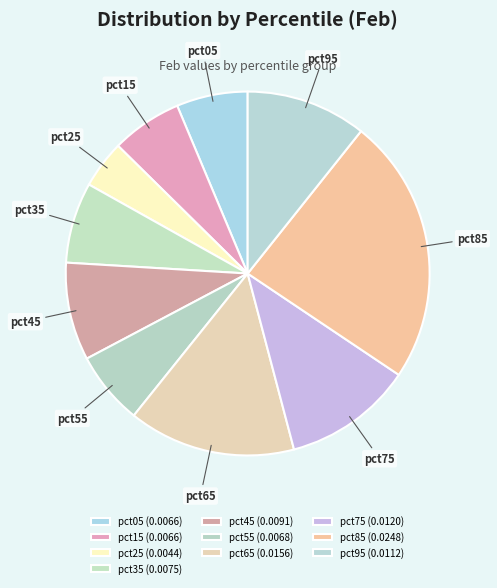

Is pct95 the majority of the pie?

No